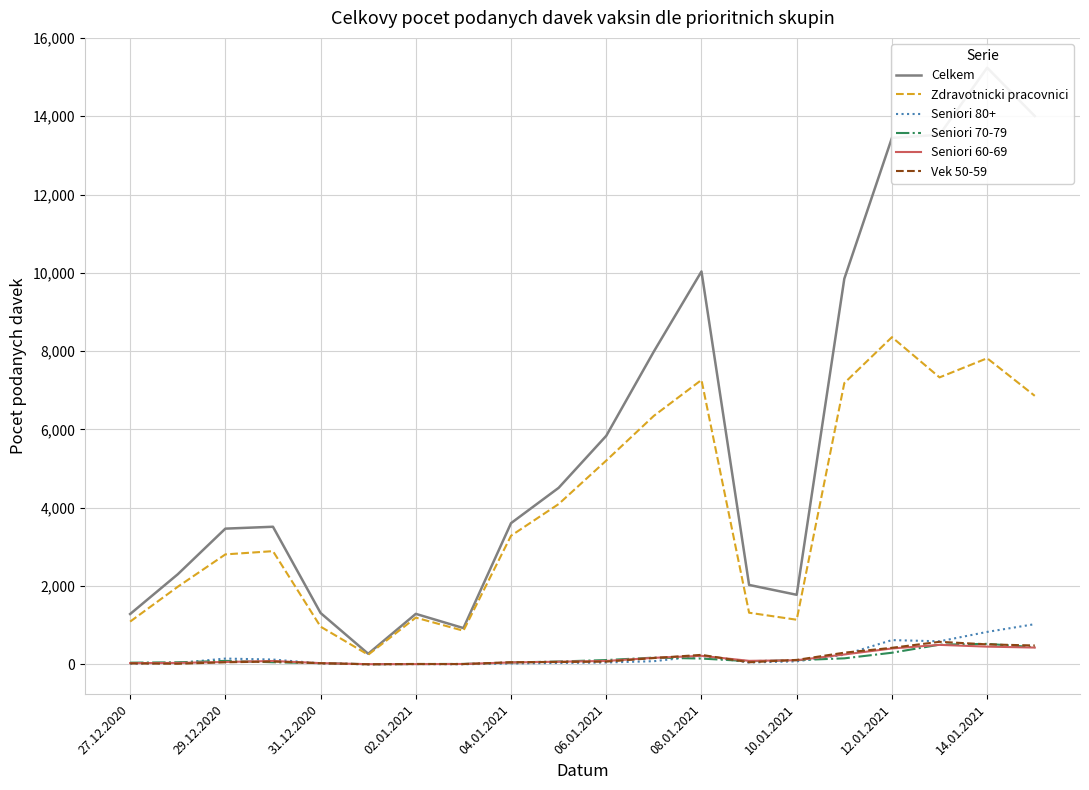

Count the number of data series in this chart.

6